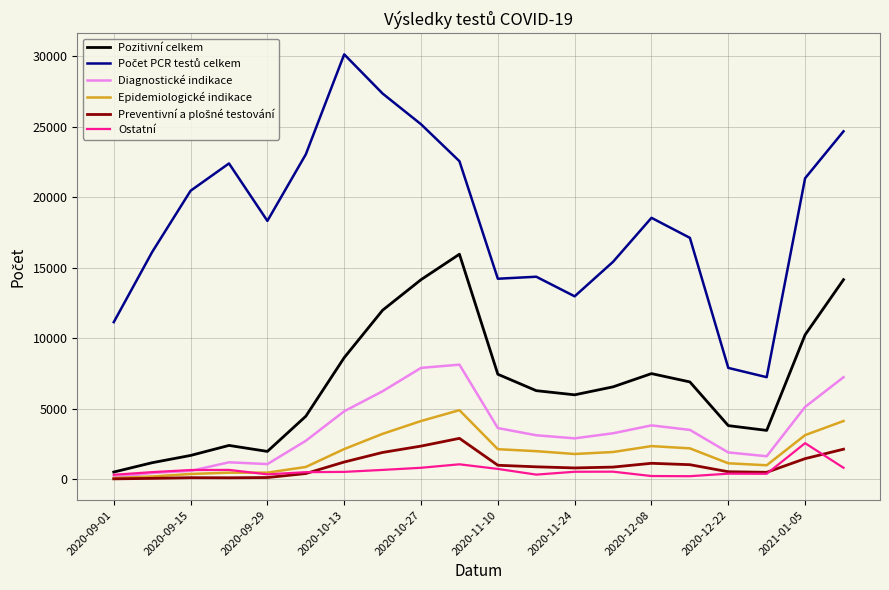

At how many categories does at least one series exceed 25790?

2